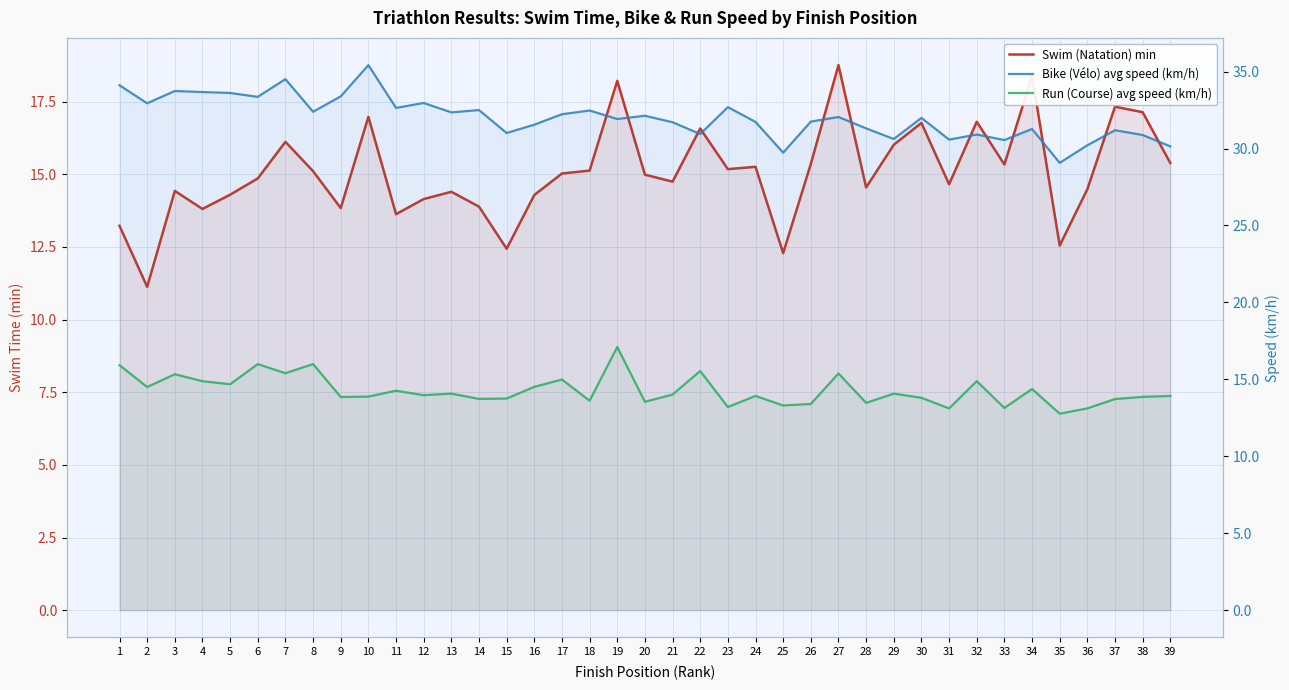

Between 22 and 9, which is larger?

22